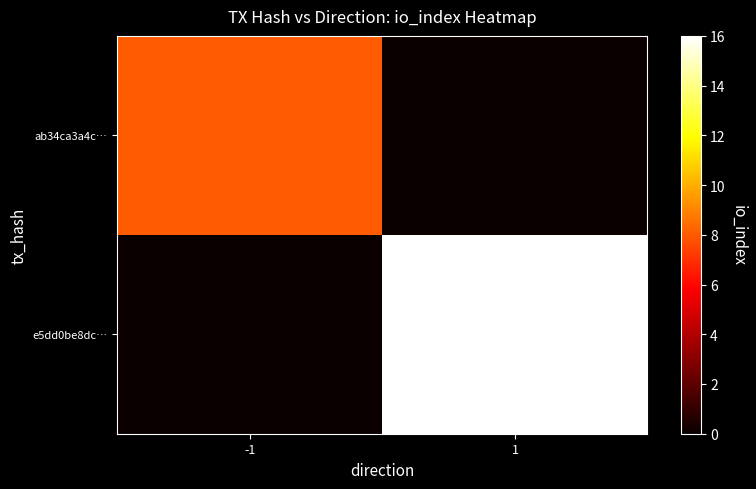

Which series has the widest spread of values?

e5dd0be8dc…